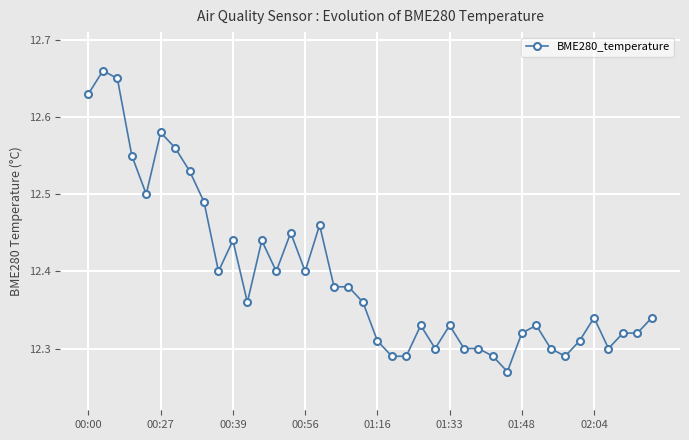

True or false: there are more than 1 points higher than both neighbors.

True